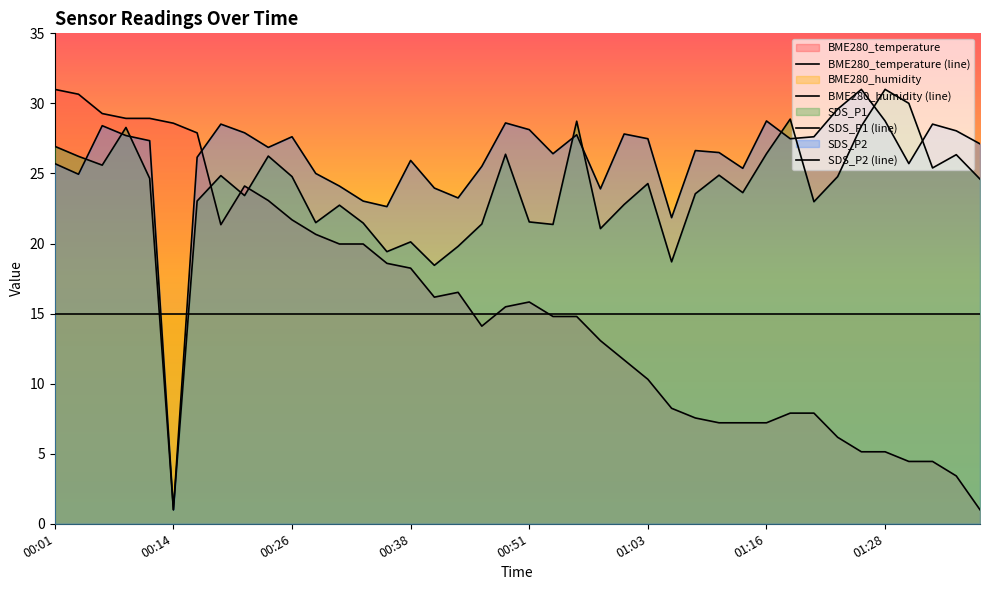

At which label does SDS_P2 first exceed 27?

00:06